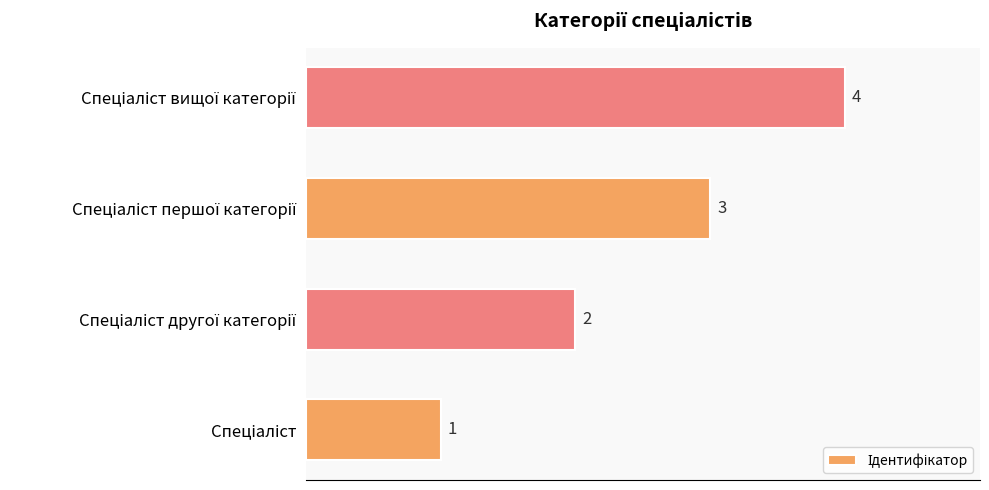

What is the difference between the maximum and minimum values?

3